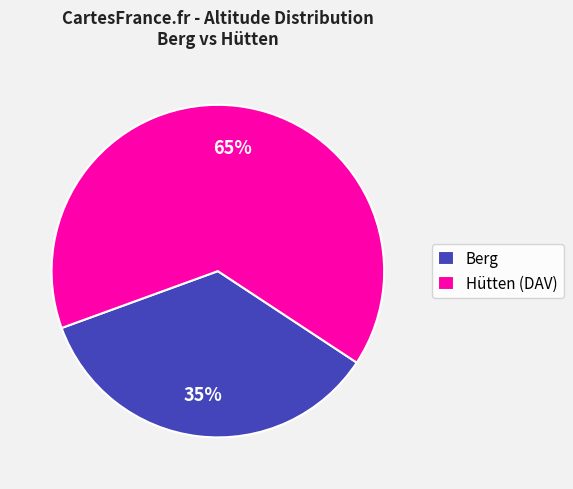

Rank the categories by value from lowest to highest.

Berg, Hütten (DAV)